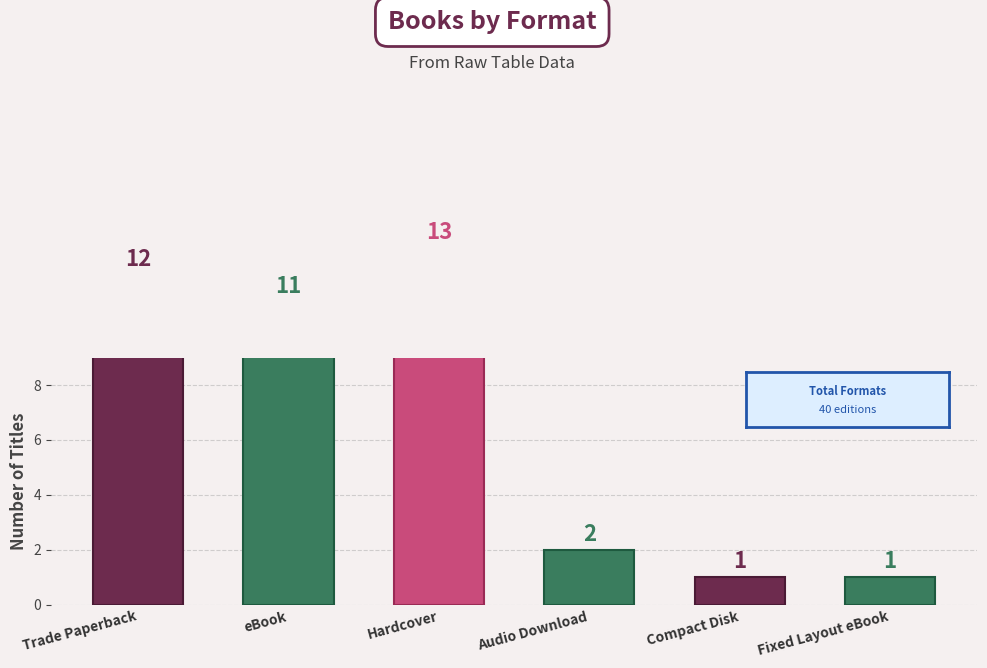

Rank the categories by value from highest to lowest.

Hardcover, Trade Paperback, eBook, Audio Download, Compact Disk, Fixed Layout eBook